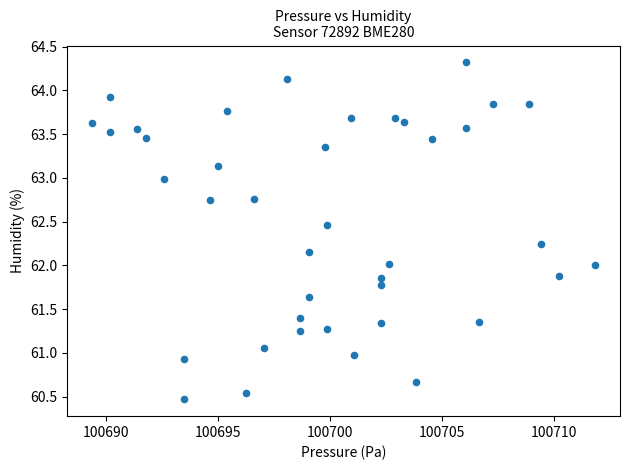

What is the range of X values (max minus min)?

22.4